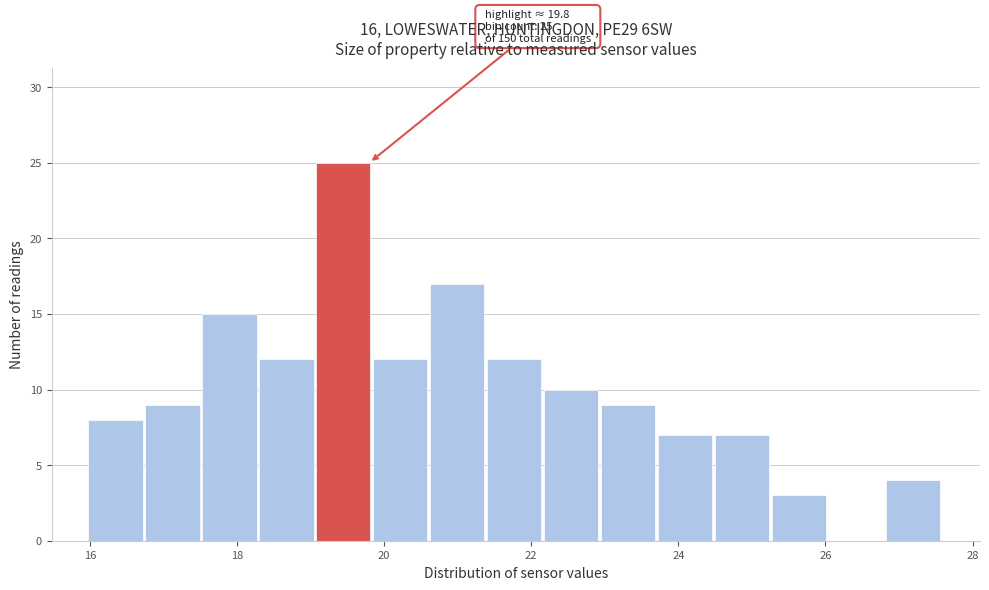

Read against the x-axis, roughly where is the centre of the tallest bar?

19.4